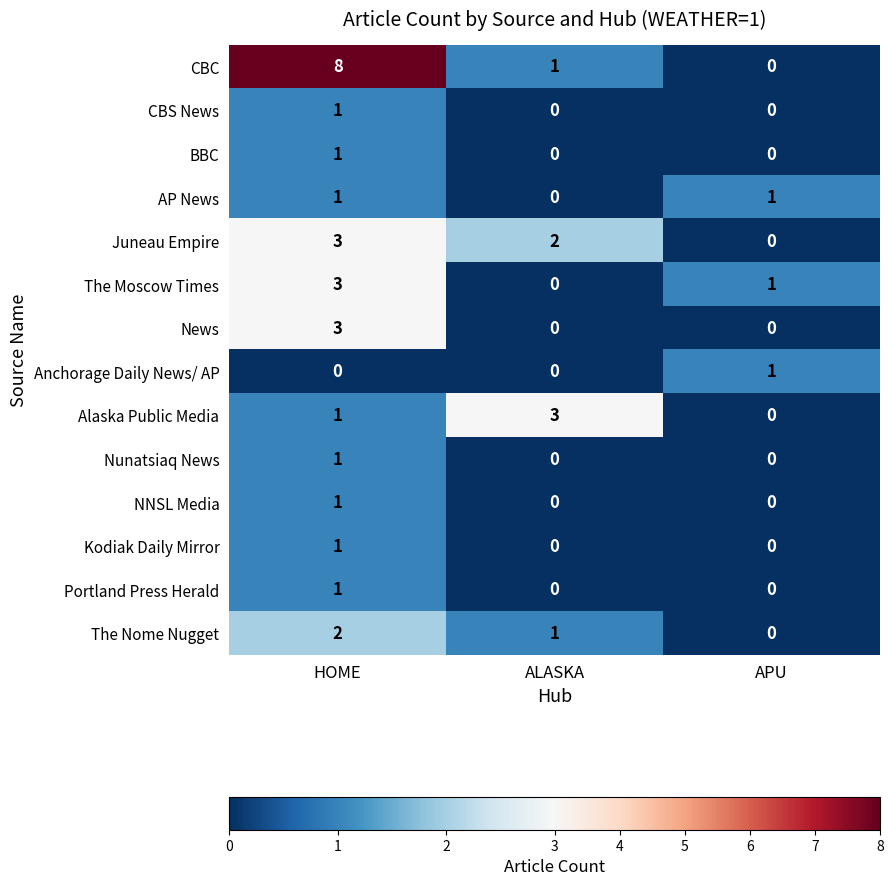

Which series has the largest total across all categories?

CBC